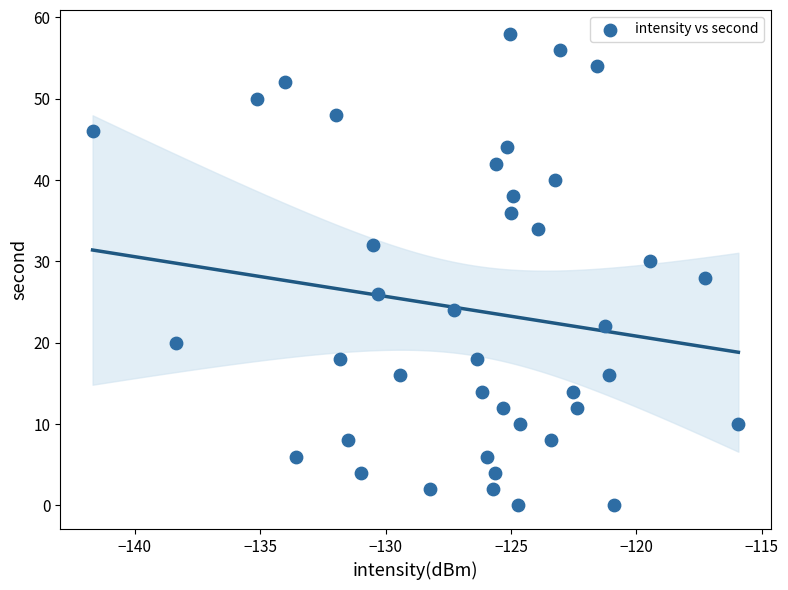

What is the range of Y values (max minus min)?

58